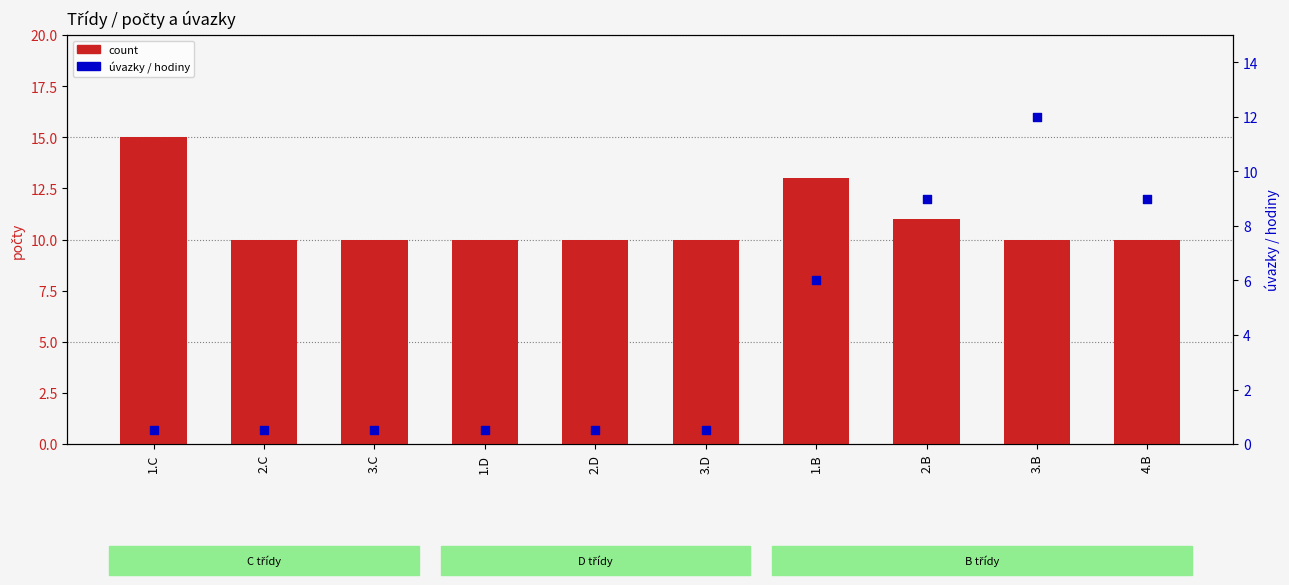

Which series contains the highest Y value?

count